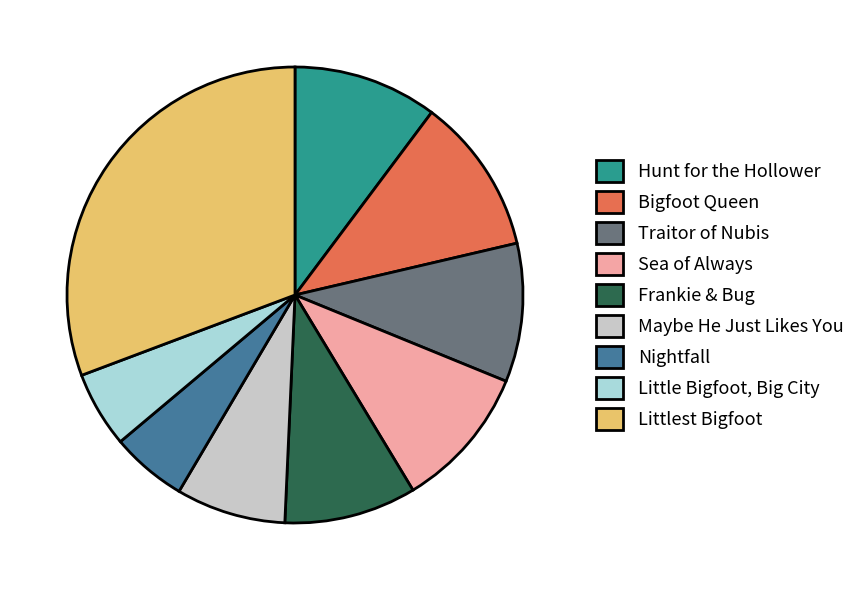

What is the ratio of the value at Little Bigfoot, Big City to the value at Frankie & Bug?

0.6